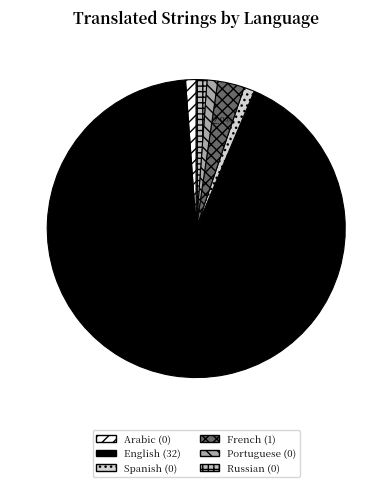

How many slices are in this pie chart?

6